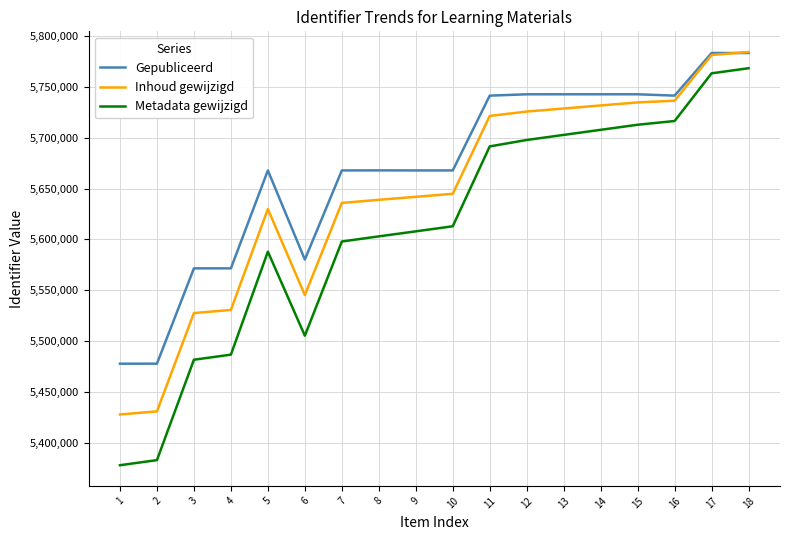

What is the sum of the Inhoud gewijzigd values at 2 and 3?

10958174